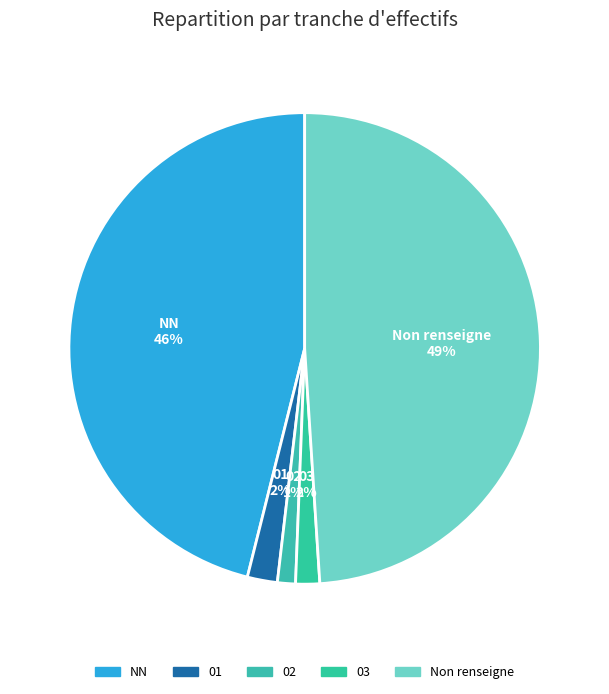

To the nearest percent, what is the combined percentage of 03 and 01?

4%